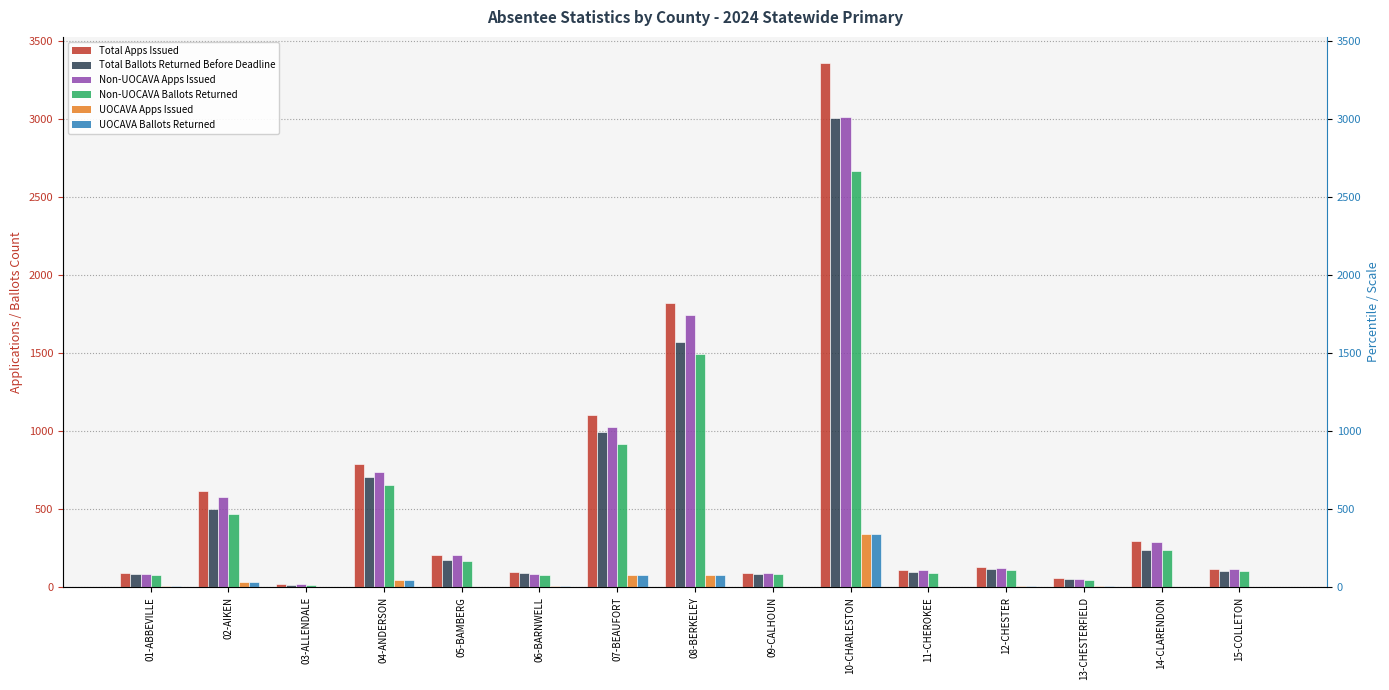

What is the average value of the UOCAVA Ballots Returned series?

41